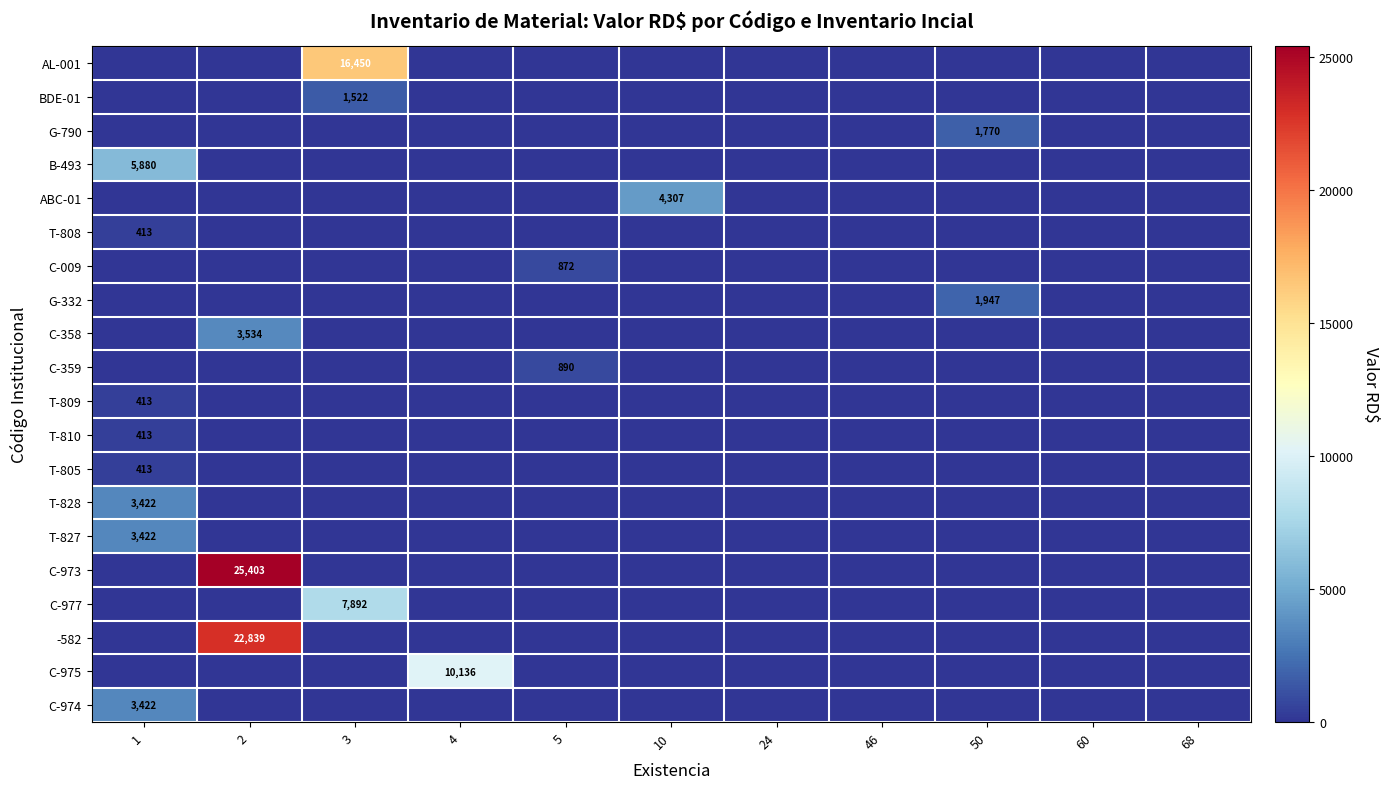

Is it true that C-358 equals 2330.1 at 46?

False